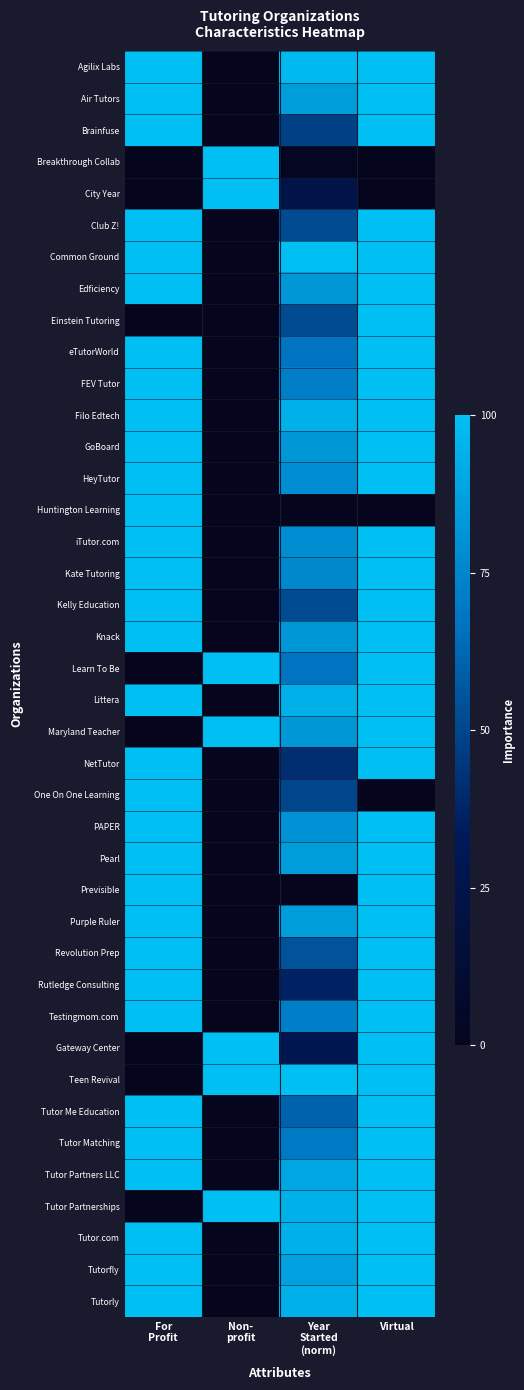

Rank the series at Virtual from highest to lowest value.

Agilix Labs, Air Tutors, Brainfuse, Club Z!, Common Ground, Edficiency, Einstein Tutoring, eTutorWorld, FEV Tutor, Filo Edtech, GoBoard, HeyTutor, iTutor.com, Kate Tutoring, Kelly Education, Knack, Learn To Be, Littera, Maryland Teacher, NetTutor, PAPER, Pearl, Previsible, Purple Ruler, Revolution Prep, Rutledge Consulting, Testingmom.com, Gateway Center, Teen Revival, Tutor Me Education, Tutor Matching, Tutor Partners LLC, Tutor Partnerships, Tutor.com, Tutorfly, Tutorly, Breakthrough Collab, City Year, Huntington Learning, One On One Learning